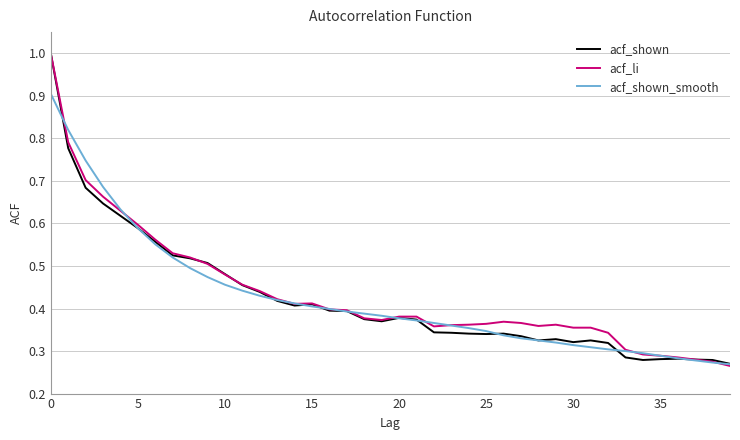

What is the sum of all acf_shown values?

16.9